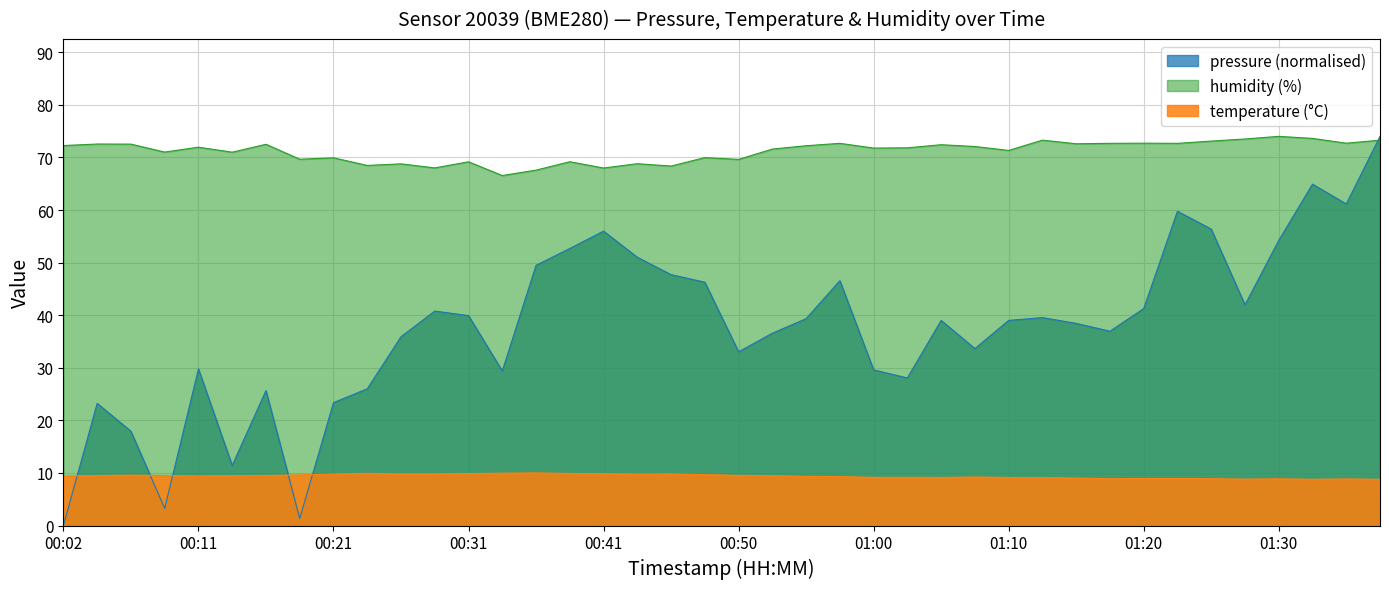

Where does the temperature series first go above 9?

00:02